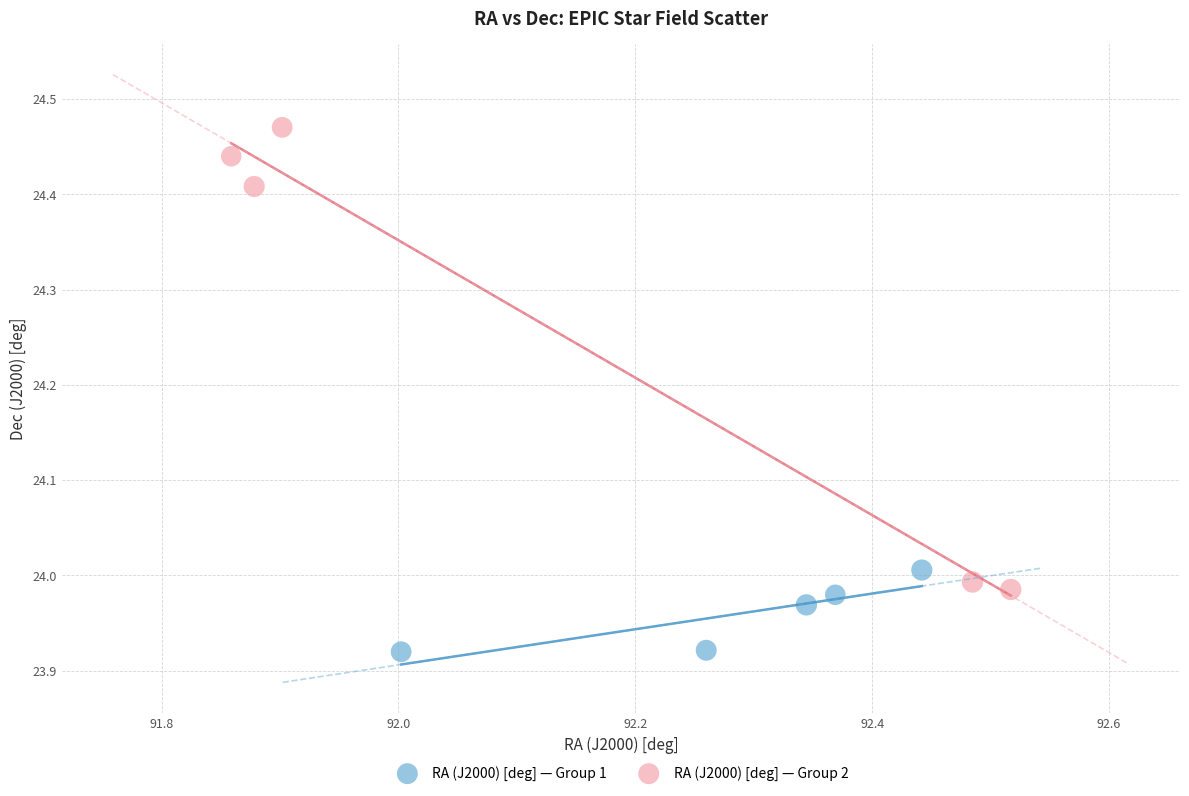

Which series contains the lowest Y value?

RA (J2000) [deg] — Group 1